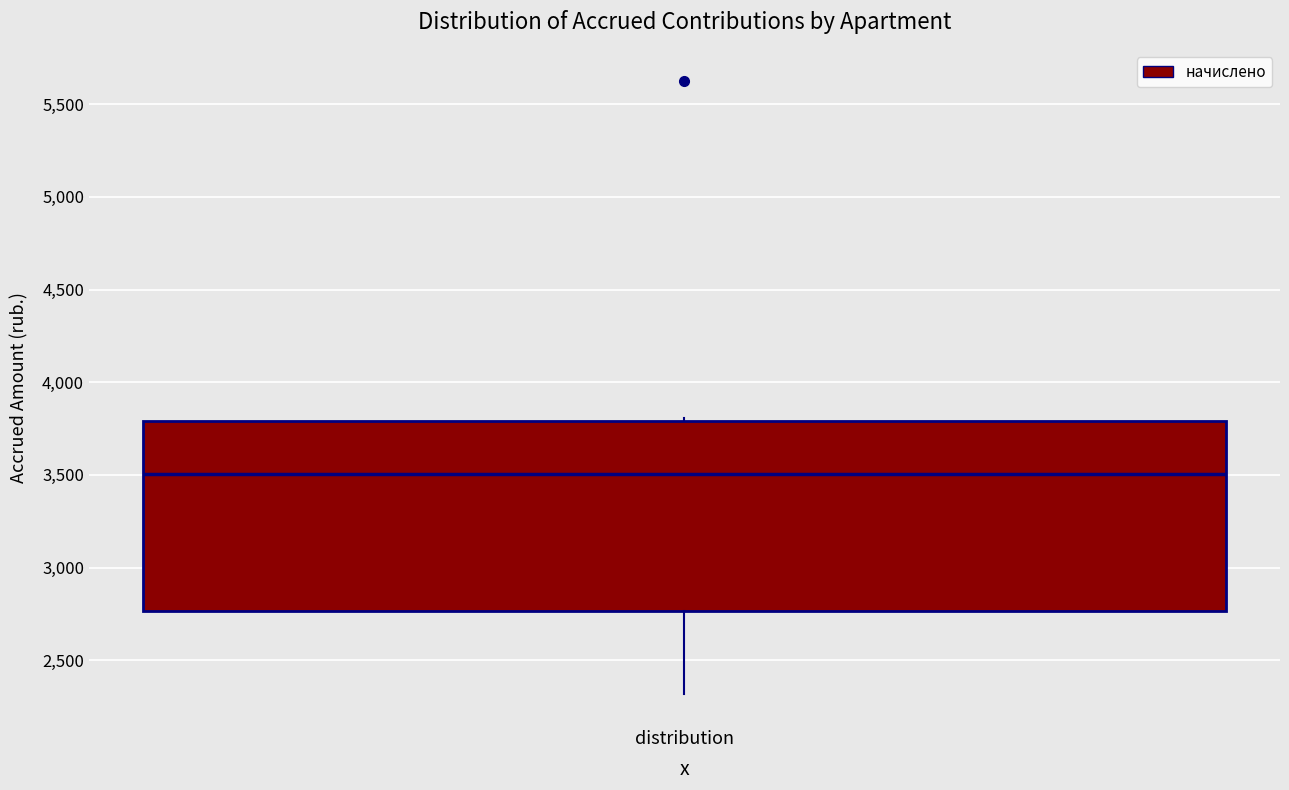

Transcribe this box plot: give where the median line is, the range the box spans, and where the two whiskers end, as read against the y-axis. The values are not printed on the chart, so give them approximately, as read against the axis.

median 3500, box 2750 to 3800, whiskers 2300 to 3800